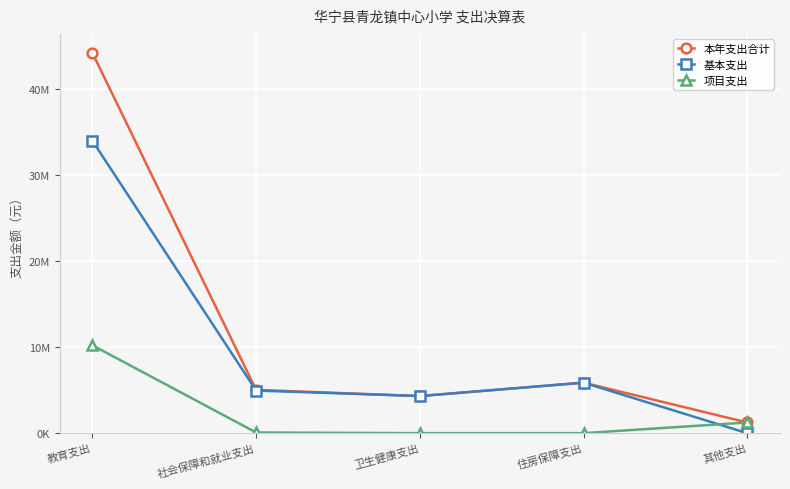

At which category does the chart reach its peak across all series?

教育支出